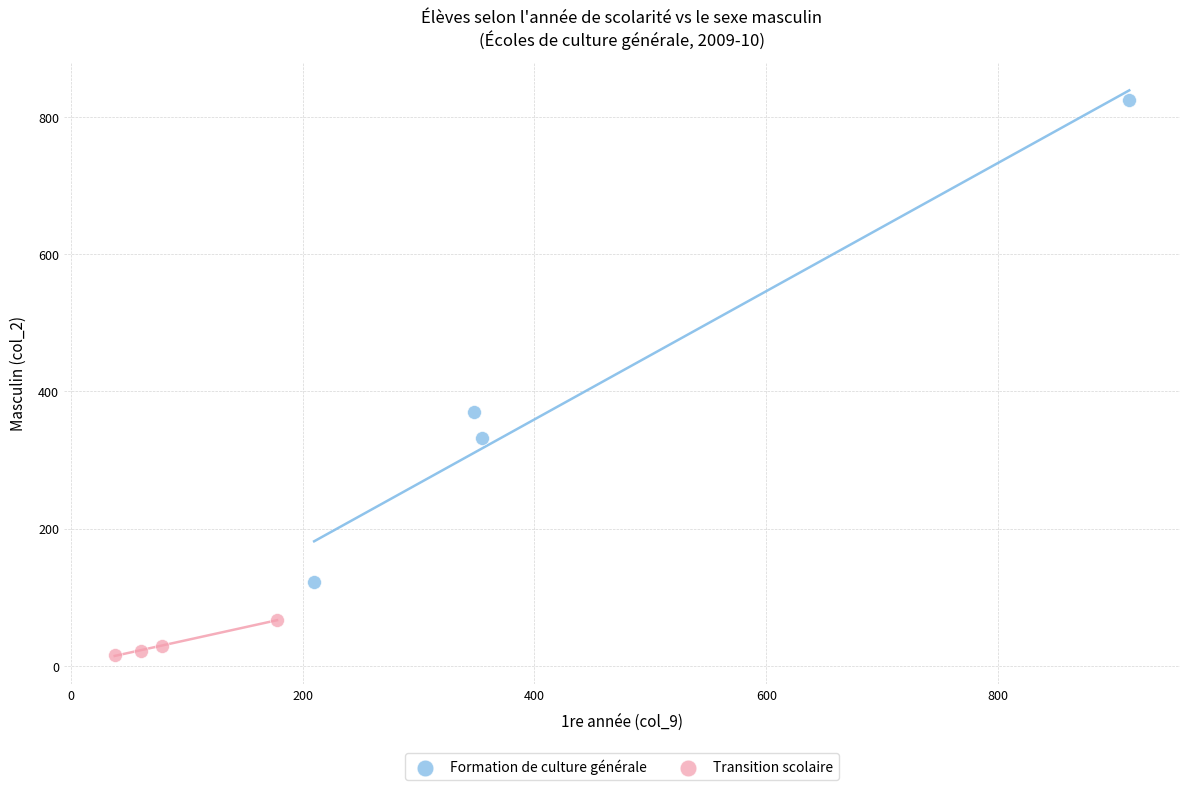

What are all the series names shown in the legend?

Formation de culture générale, Transition scolaire